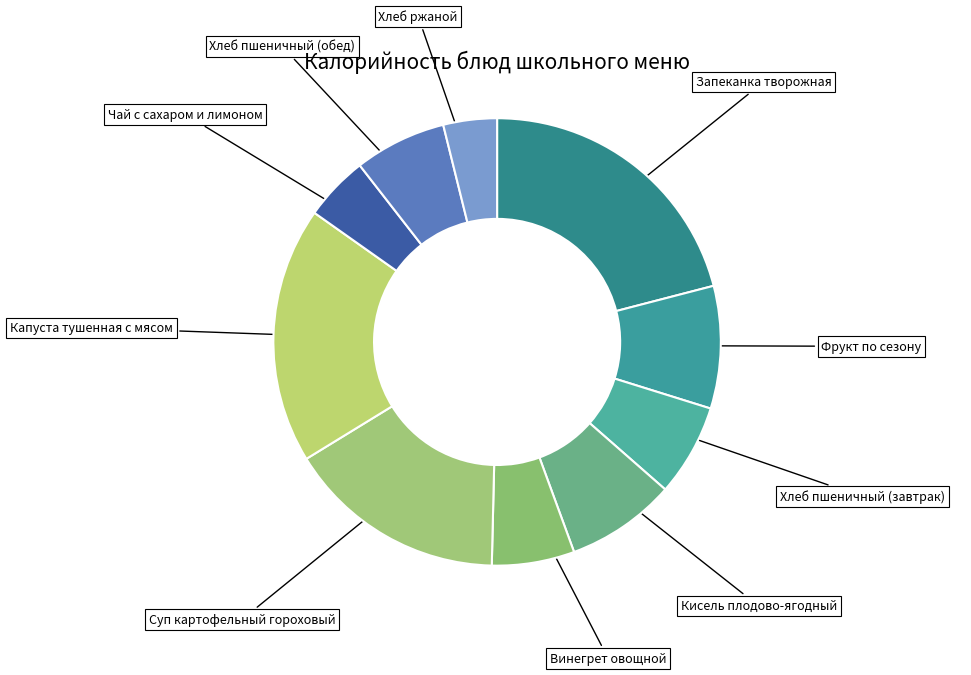

Between Хлеб пшеничный (завтрак) and Запеканка творожная, which is larger?

Запеканка творожная